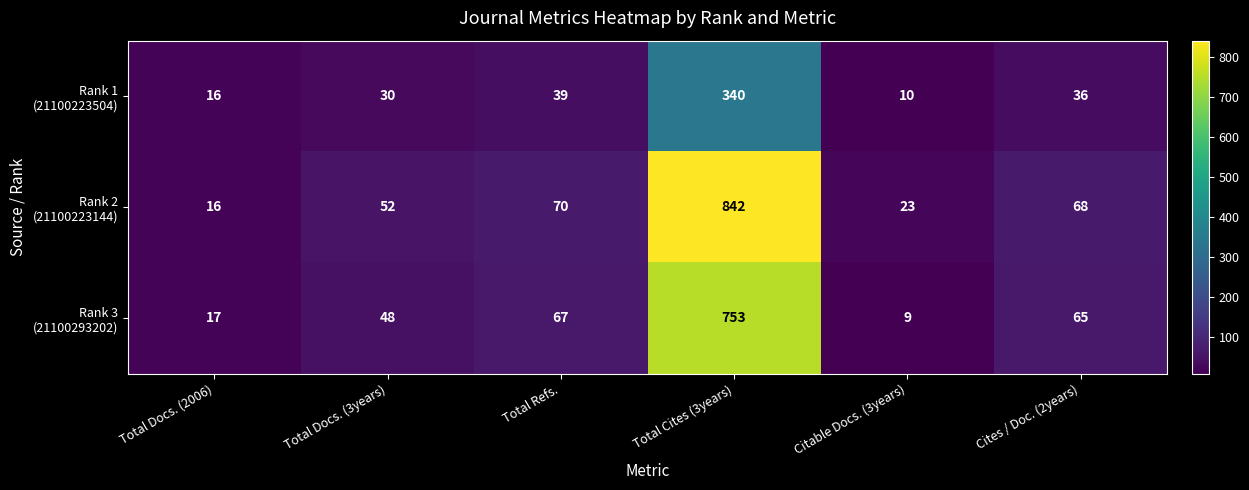

What is the spread (max minus min) of values at Cites / Doc. (2years)?

32